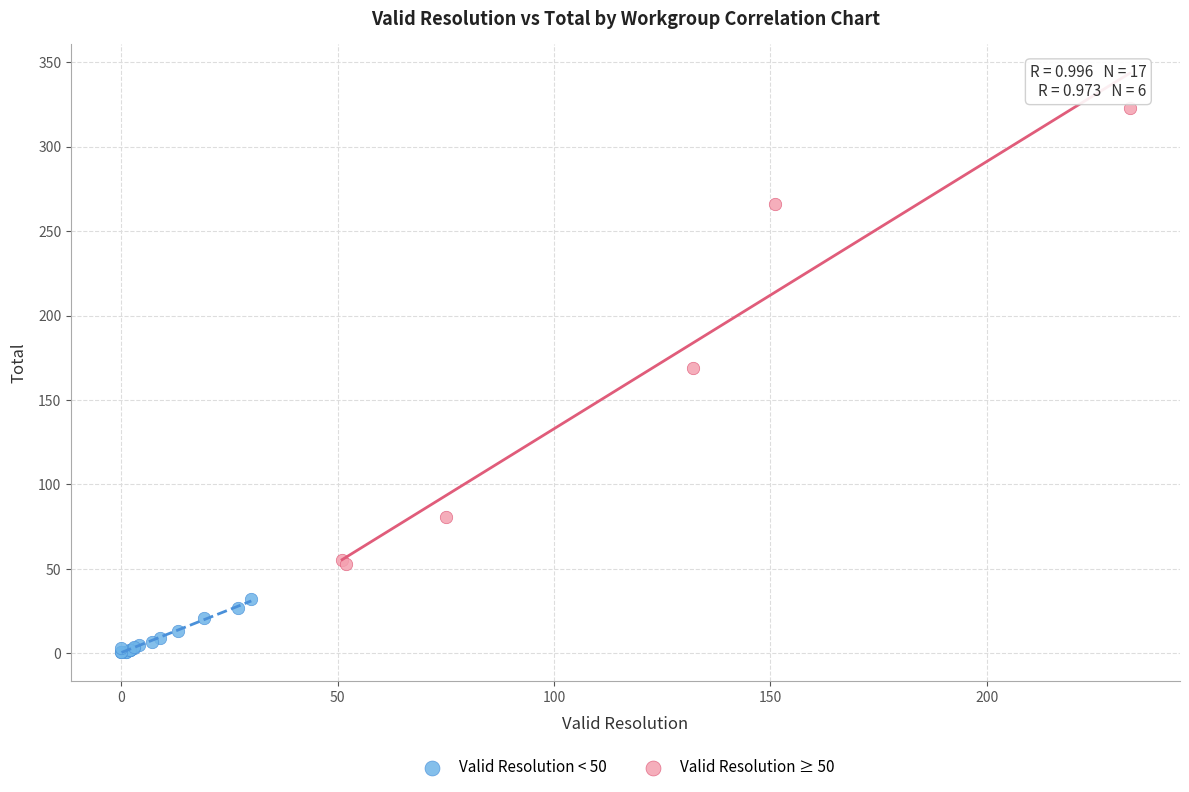

Which series reaches the maximum Y coordinate?

Valid Resolution ≥ 50